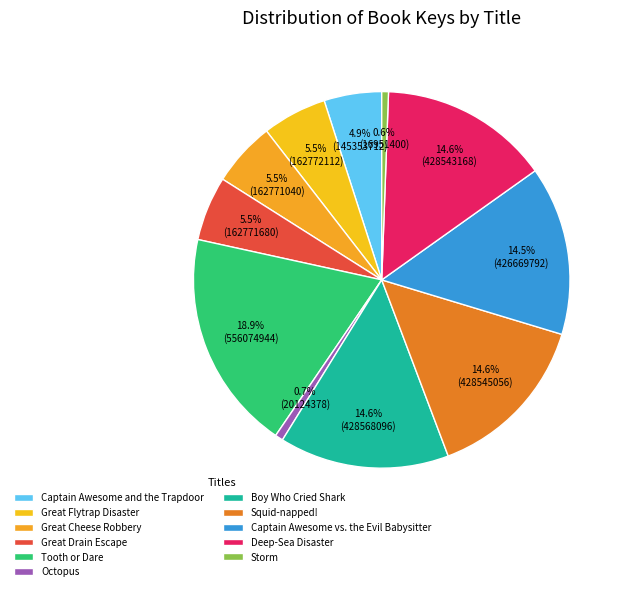

Combined, what portion of the pie is Great Flytrap Disaster and Boy Who Cried Shark?

20.1%